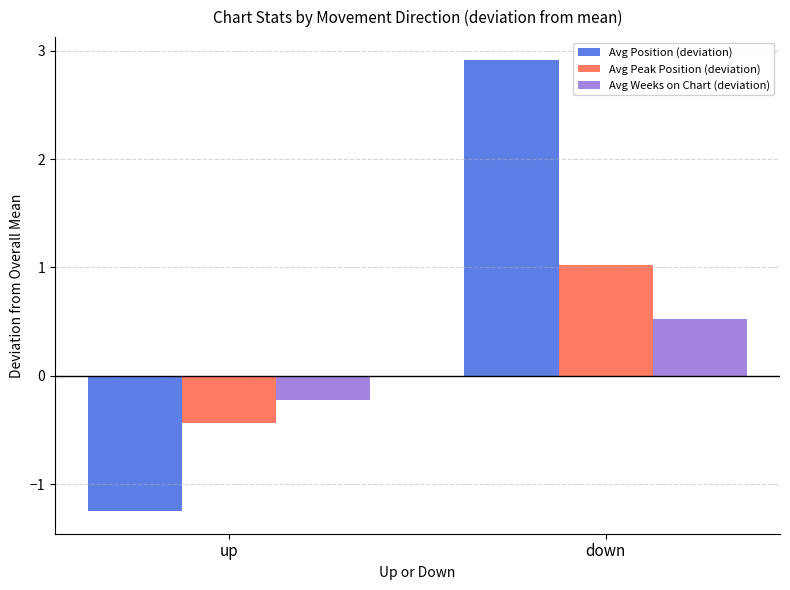

What is the label of the 2nd bar from the left?

down